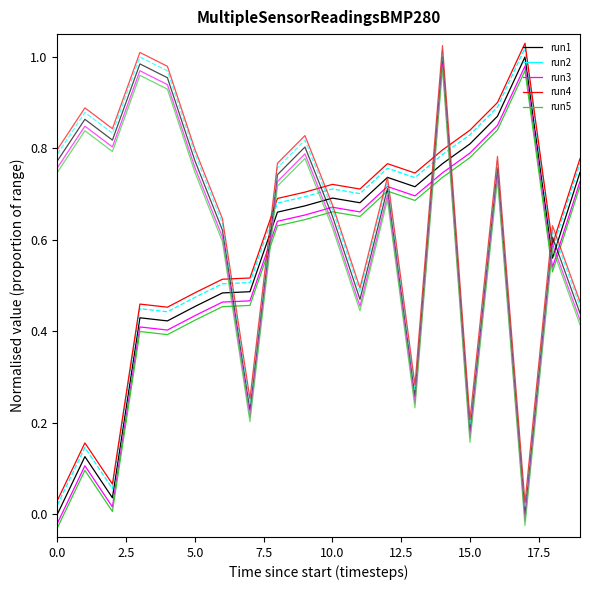

How many lines are shown in the chart?

10